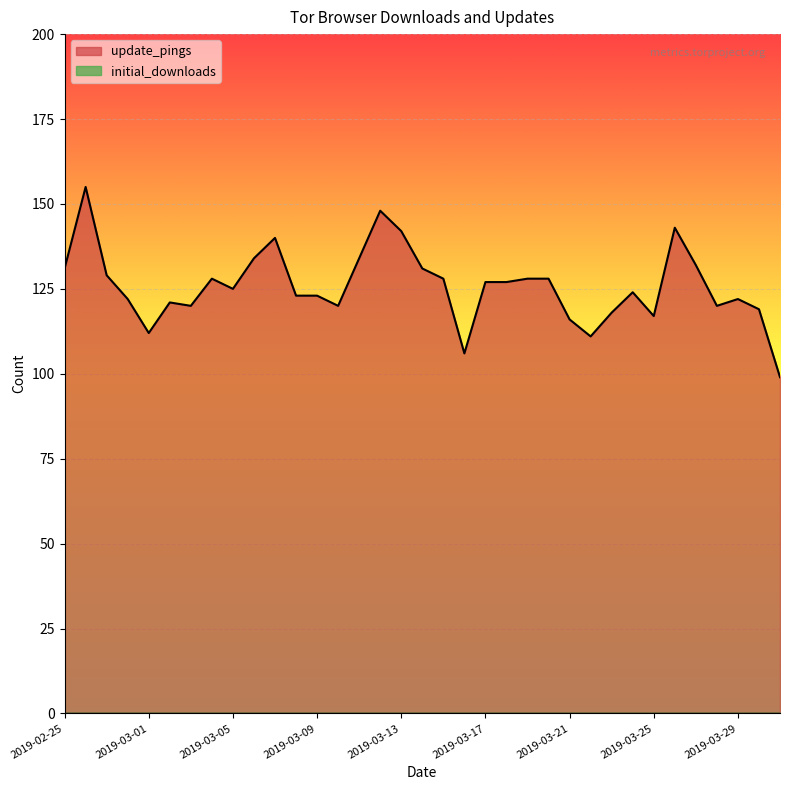

Is it true that the value at 2019-03-22 is 111?

True